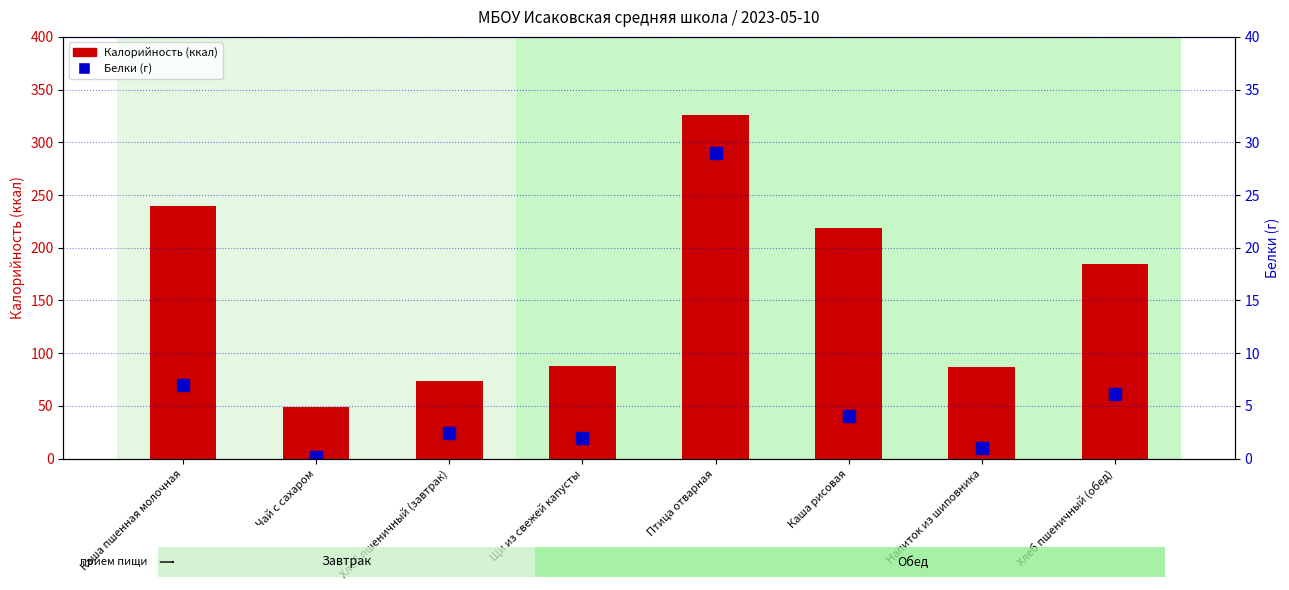

Is it true that Белки (г) equals 0.6 at Щи из свежей капусты?

False